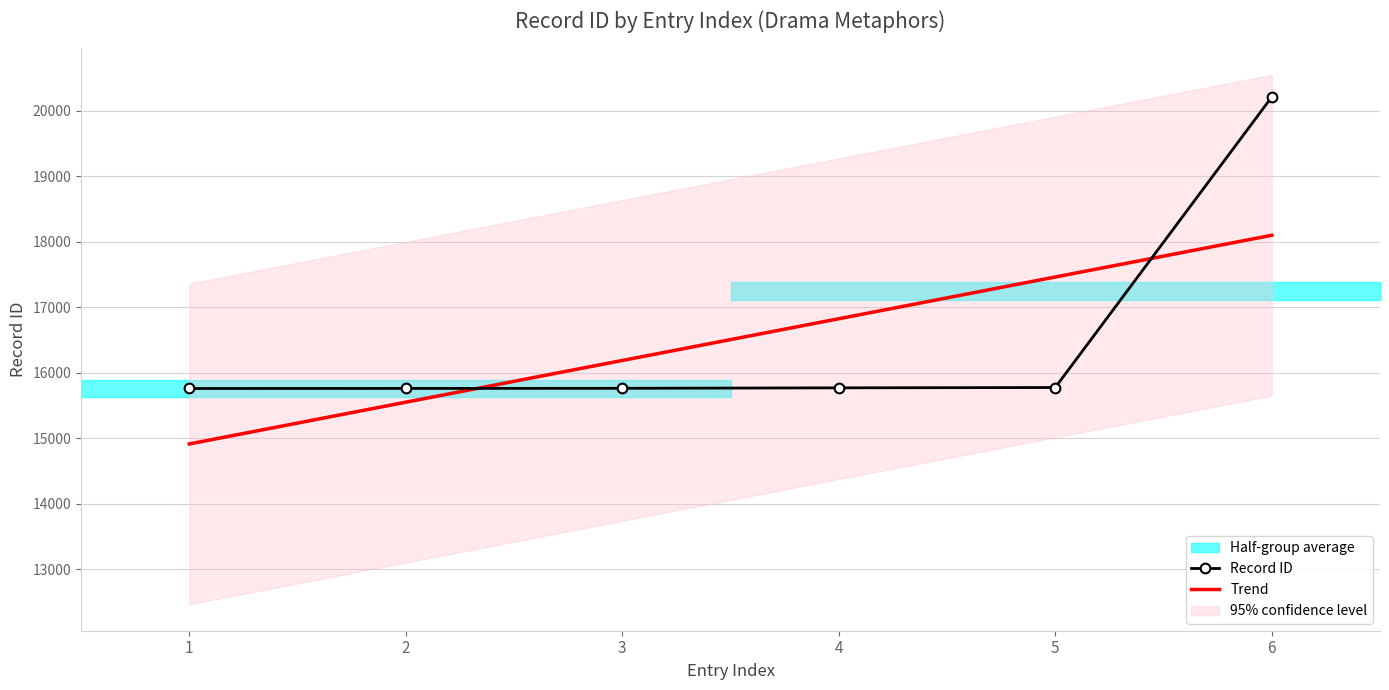

Which series has the largest range (max minus min)?

Record ID